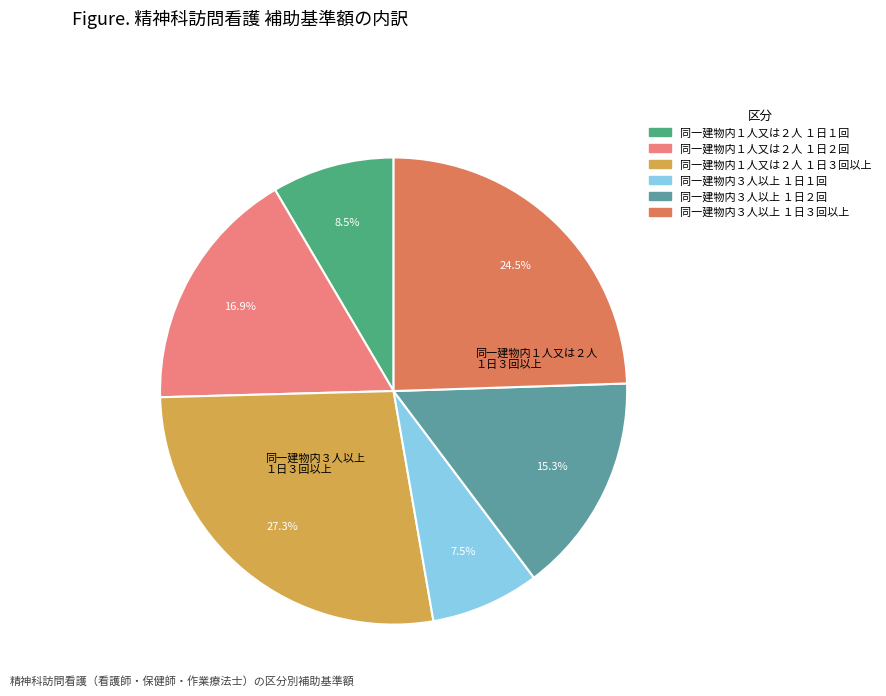

Is there any slice that represents more than half of the pie?

No